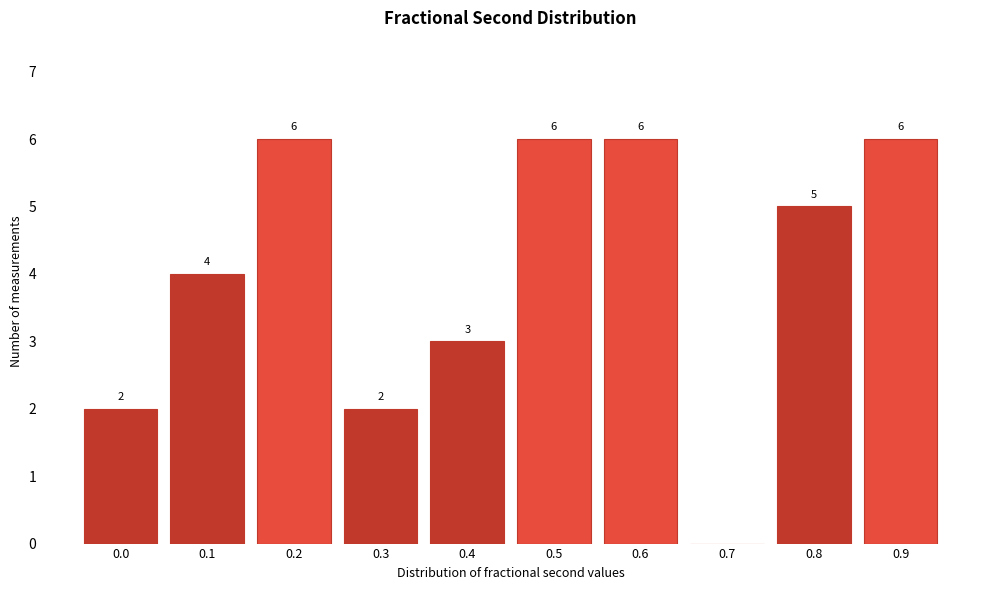

Reading left to right, what are all the values shown in this chart?

0.0=2	0.1=4	0.2=6	0.3=2	0.4=3	0.5=6	0.6=6	0.7=0	0.8=5	0.9=6